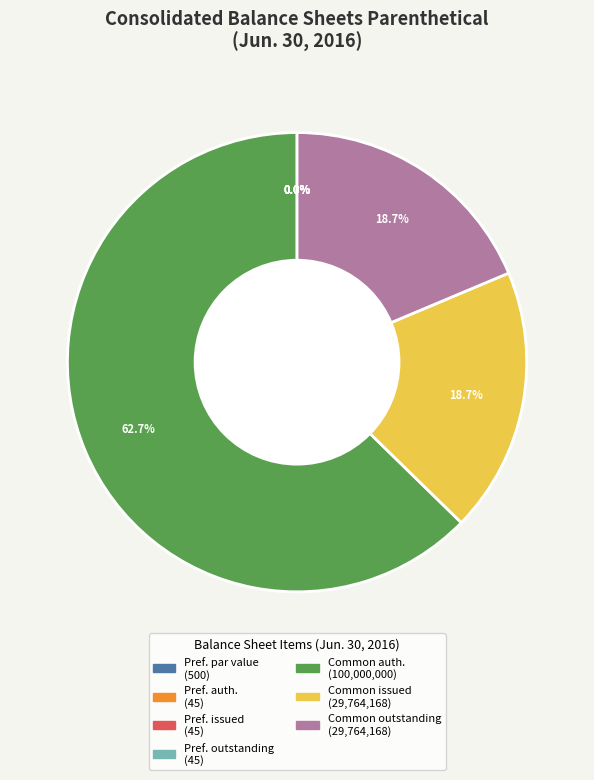

Approximately how many times larger is the value at Common outstanding (29,764,168) compared to Common auth. (100,000,000)?

0.3